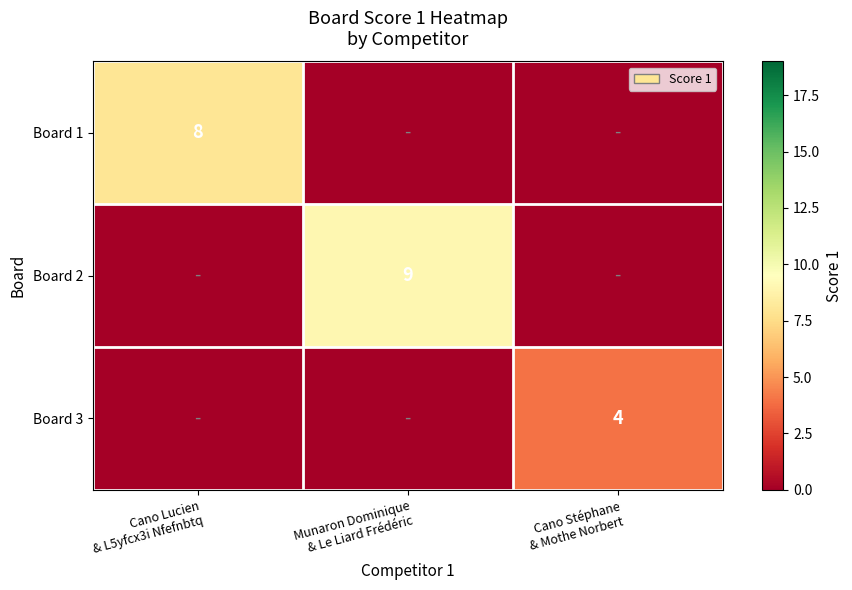

Count the Board 2 values in the range 0 to 9.

3